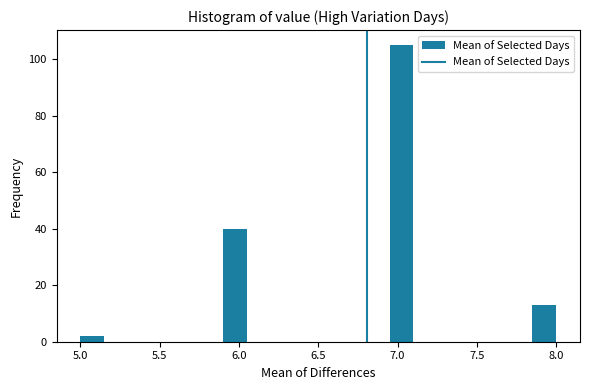

Around what value on the x-axis is the tallest bar? Give the approximate position of its centre, as read against the axis.

7.05